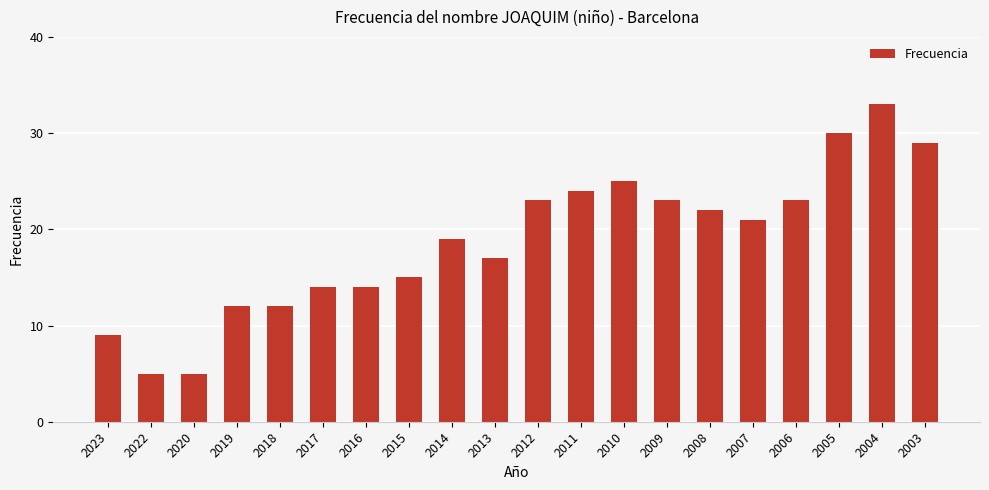

Which has a higher value, 2010 or 2018?

2010